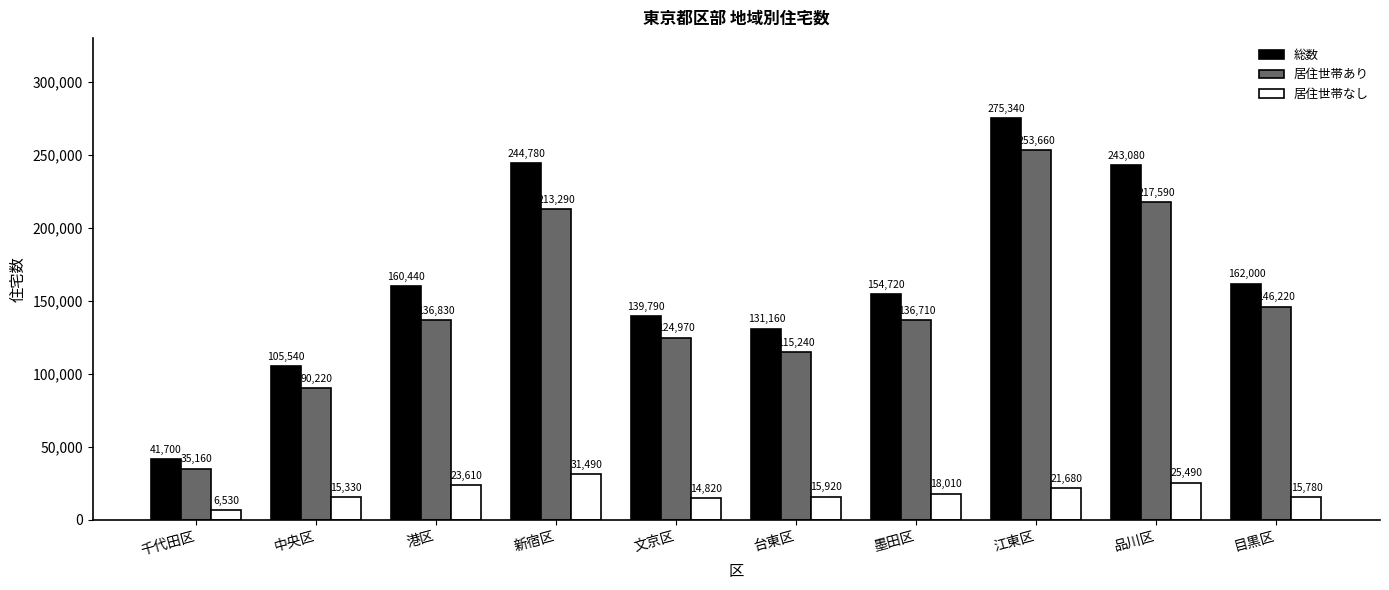

What is the value of the 居住世帯あり bar at the 1st from the left?

35160